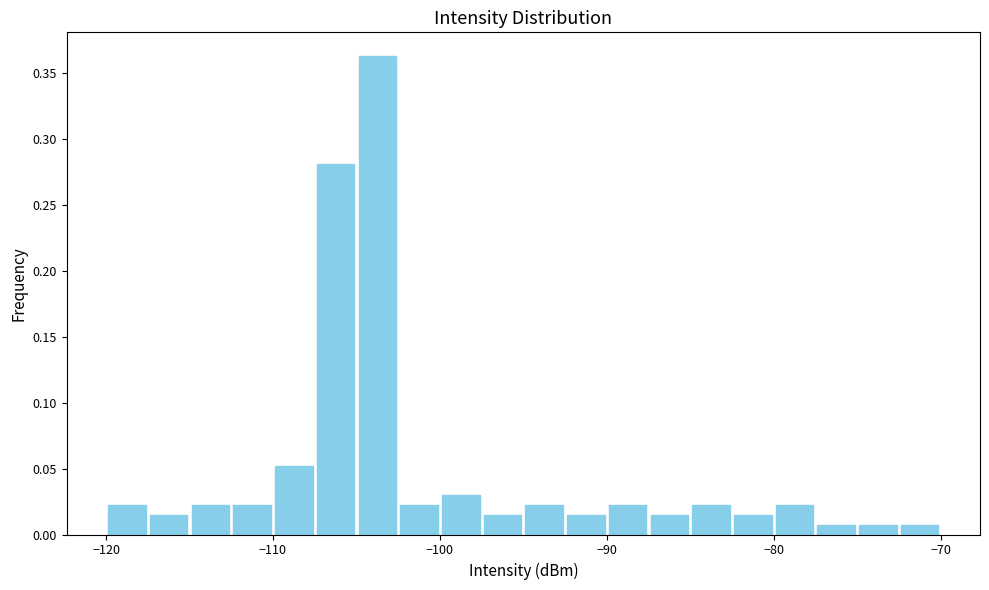

Around what value on the x-axis is the tallest bar? Give the approximate position of its centre, as read against the axis.

-104